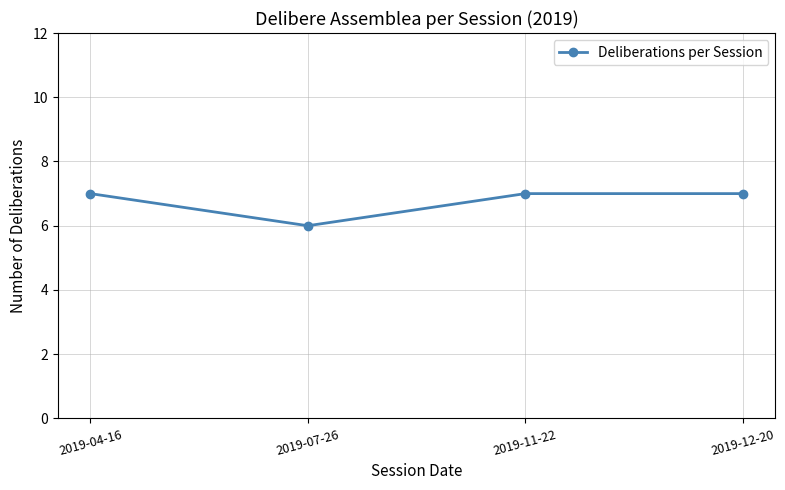

Is it true that the value at 2019-11-22 is 7?

True